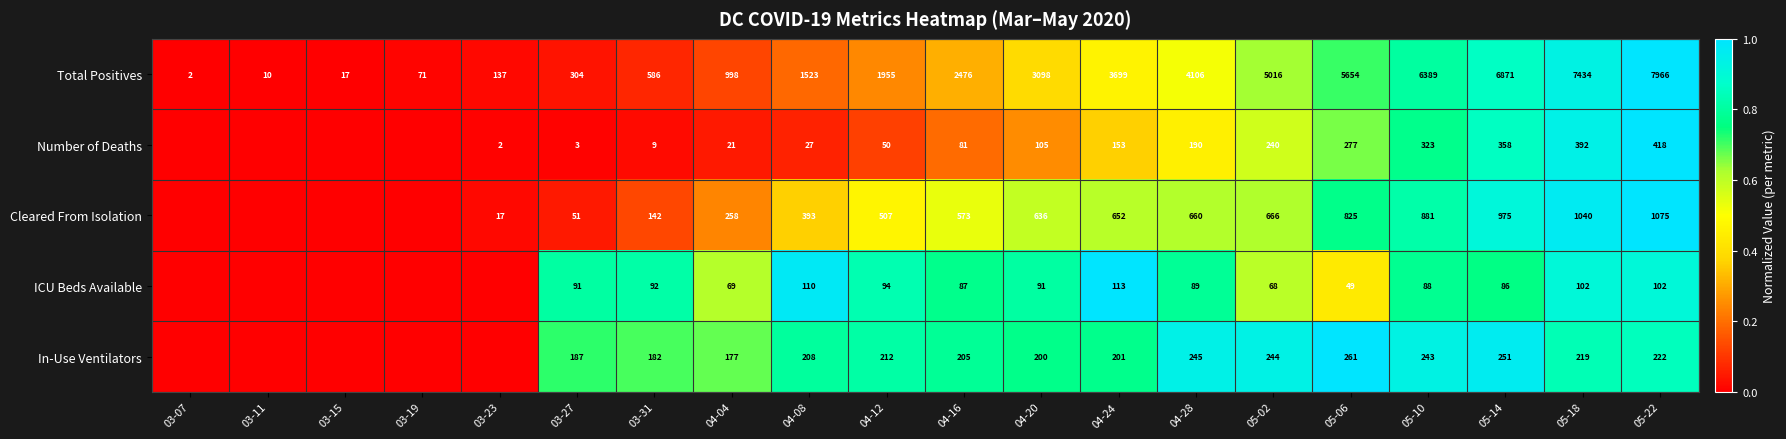

The ICU Beds Available series shows 102 at 05-22. True or false?

True